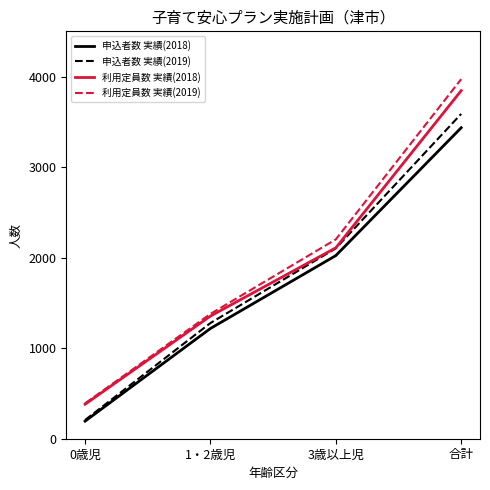

At which category does the chart reach its minimum across all series?

0歳児